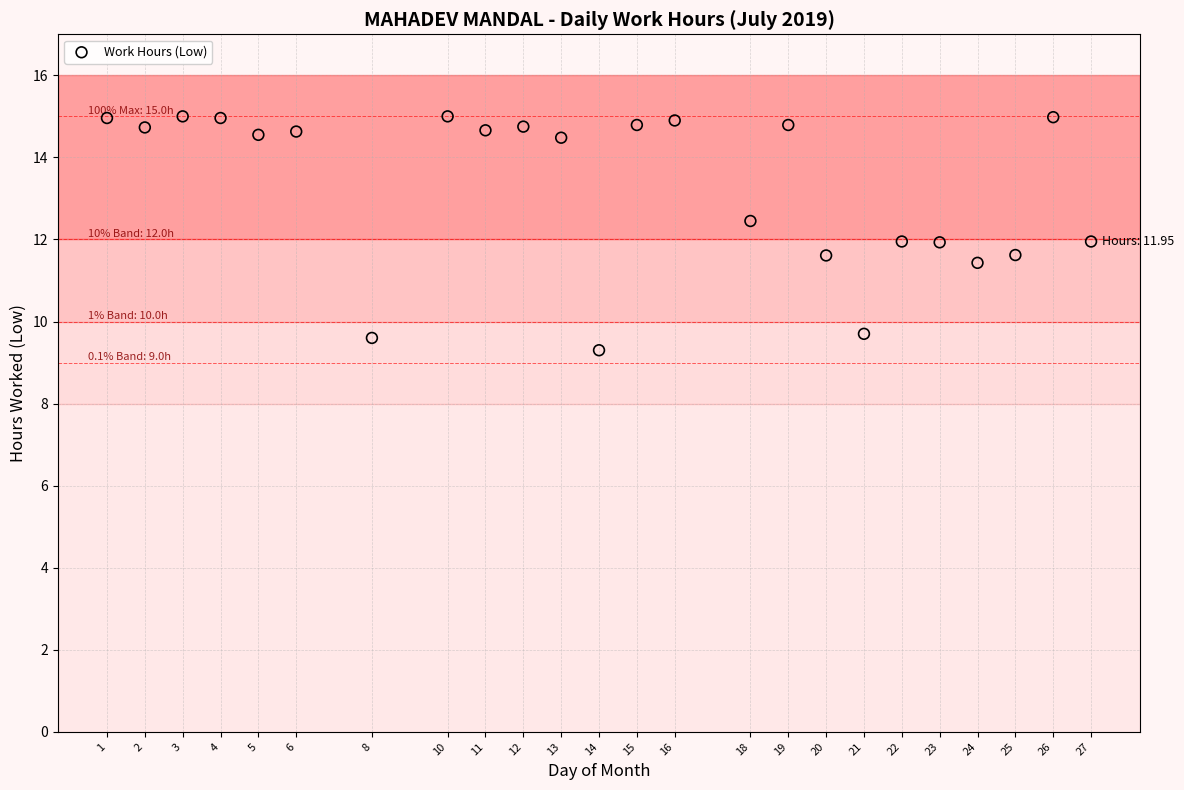

What is the range of X values (max minus min)?

26.0